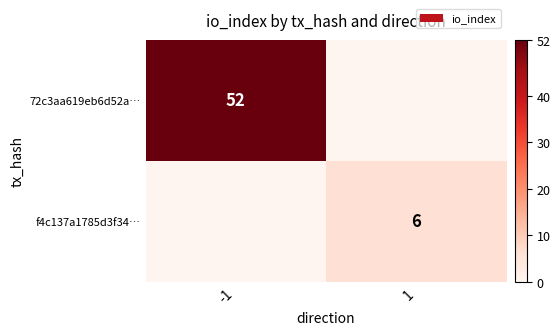

Is it true that 72c3aa619eb6d52a… equals 21 at -1?

False